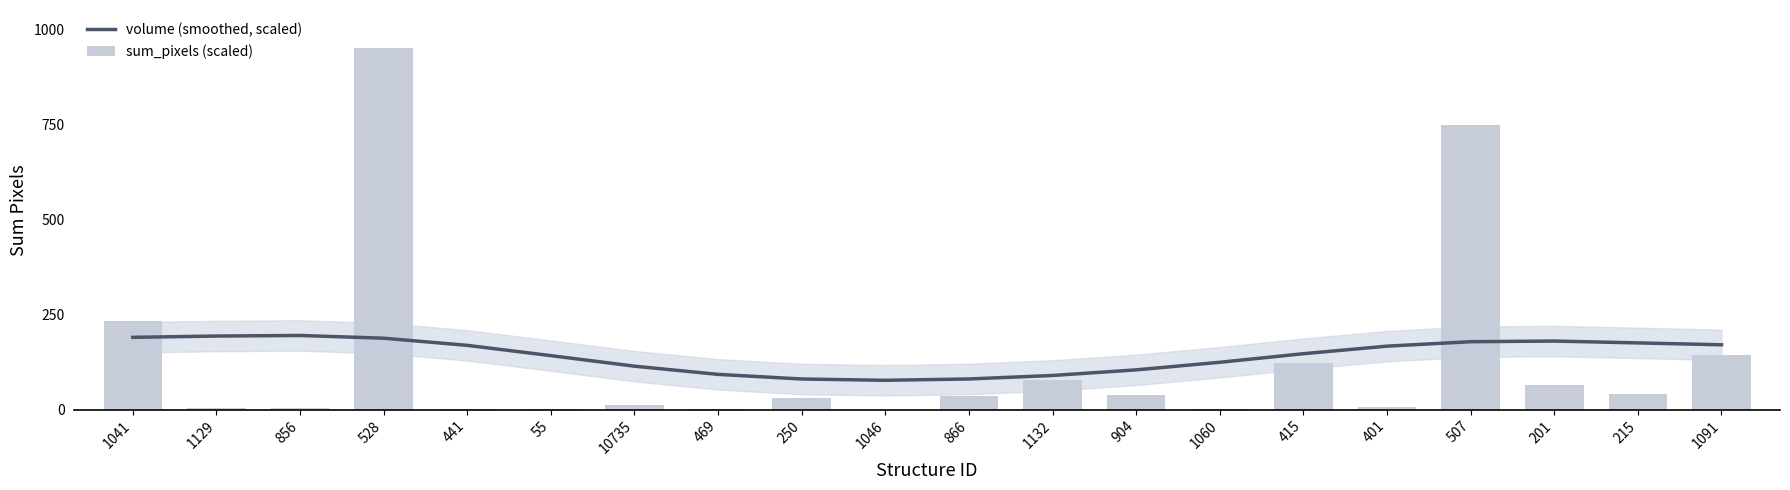

Is it true that volume (smoothed, scaled) equals 166.7 at 401?

True